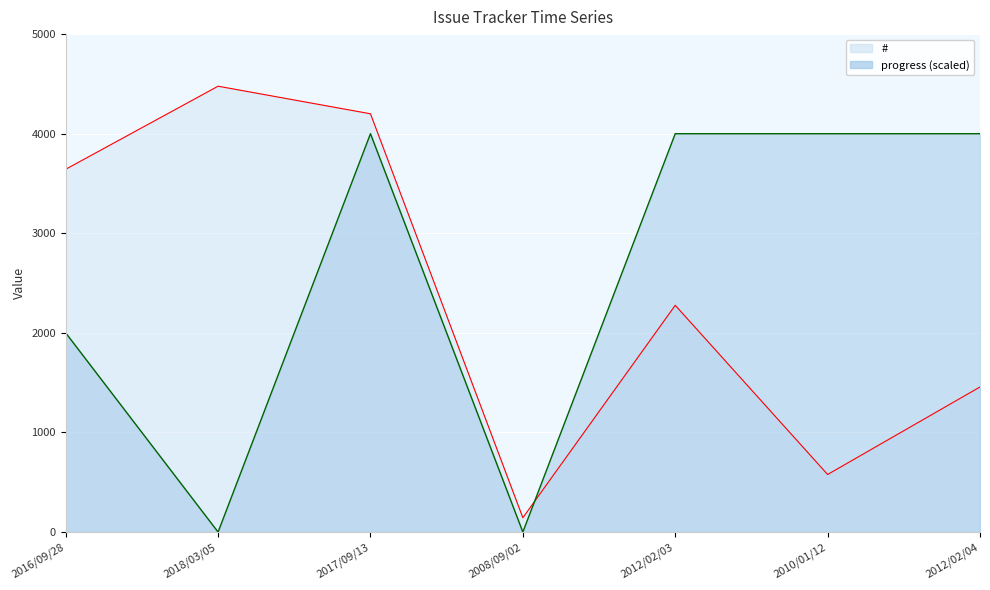

At which label does progress reach its peak?

2017/09/13